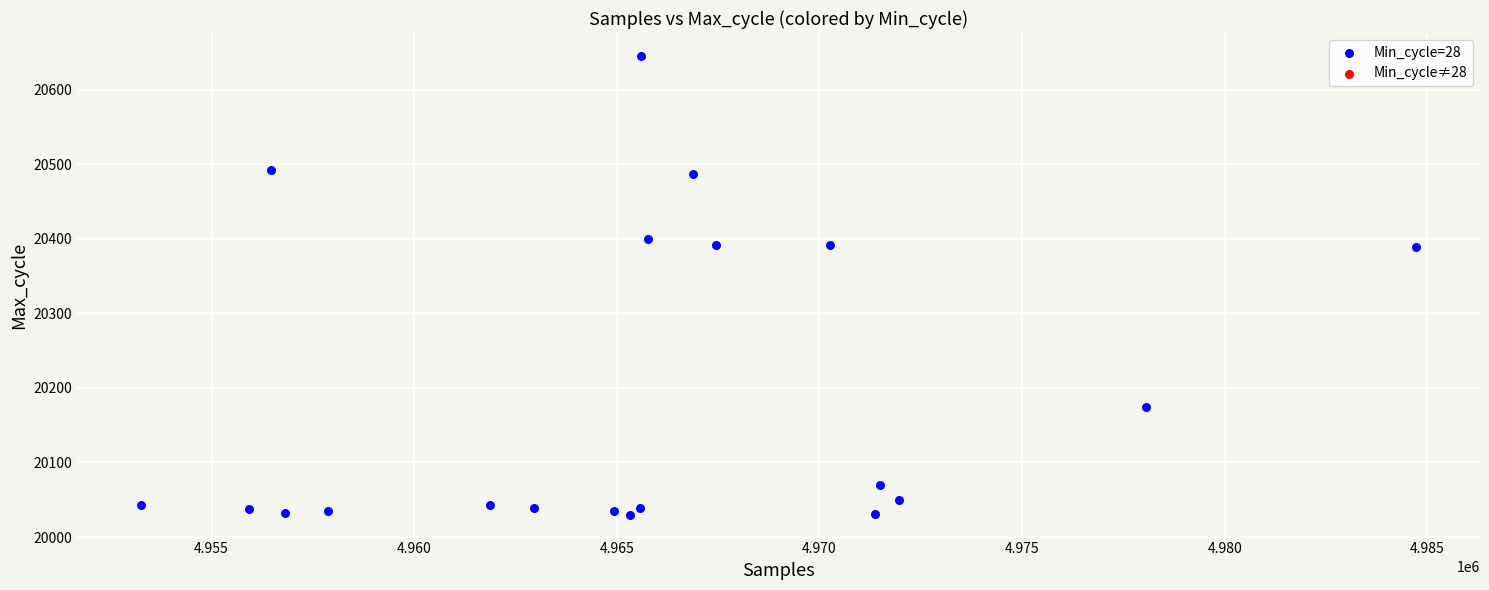

What is the range of X values (max minus min)?

31468